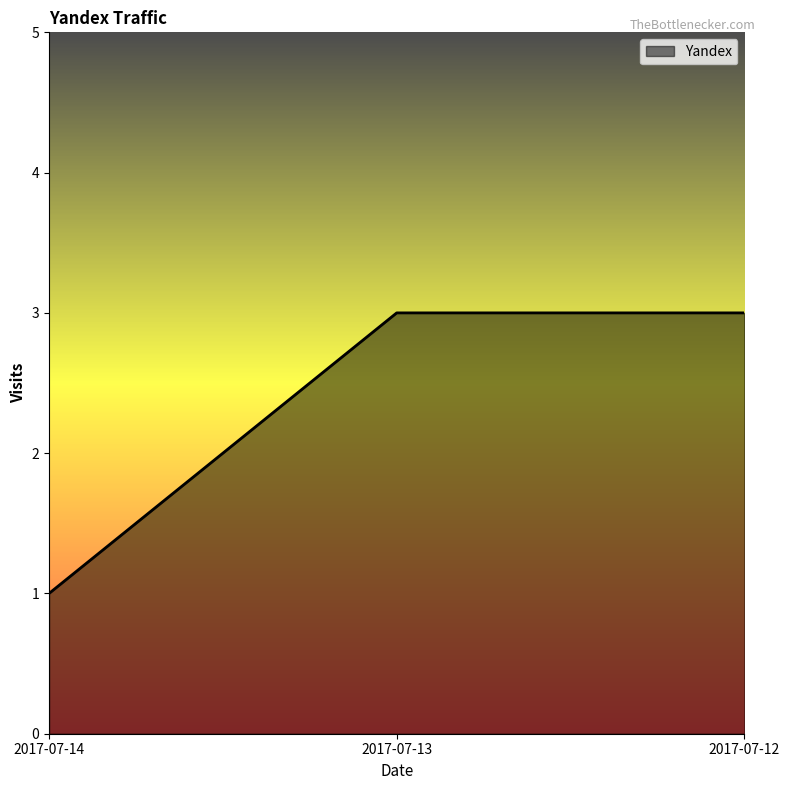

Read the value at 2017-07-14.

1